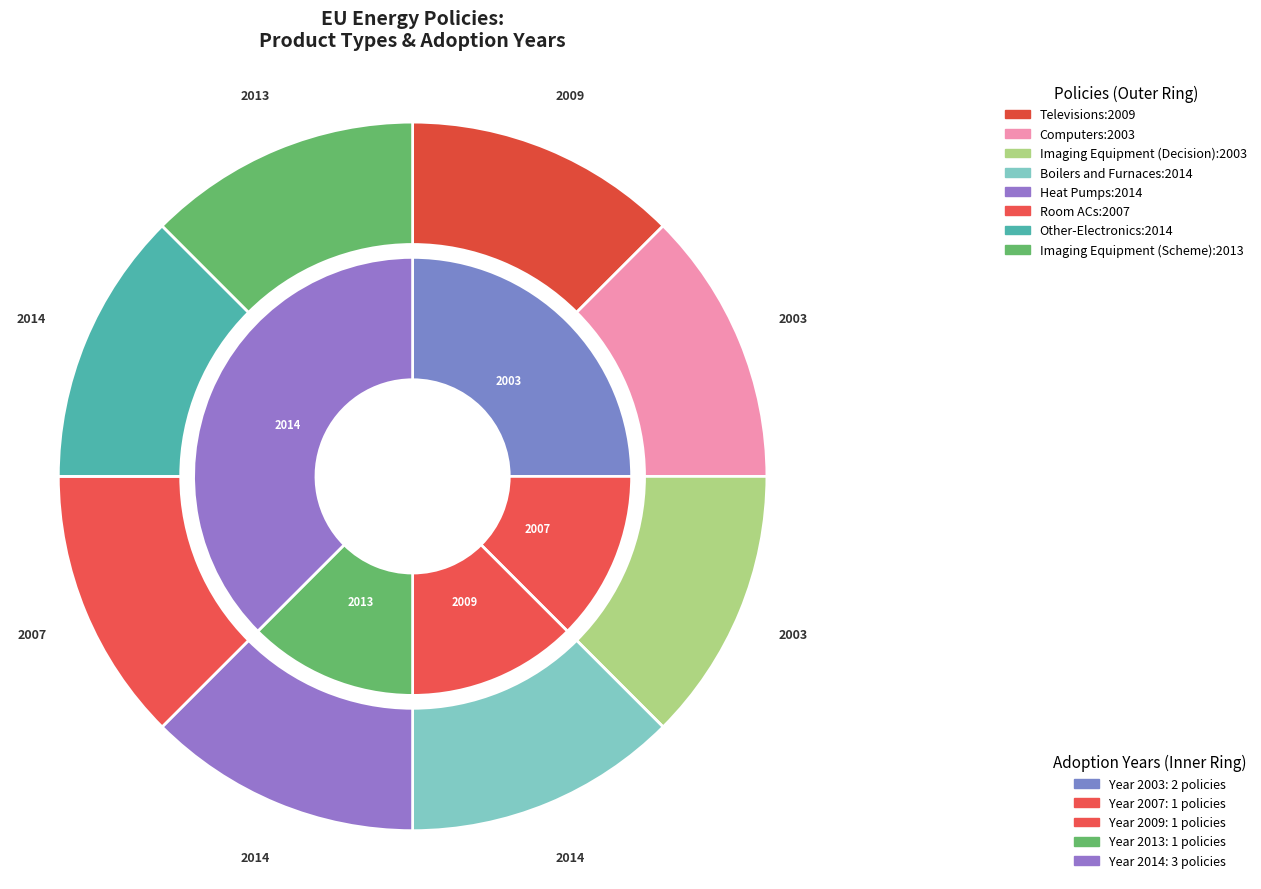

Is it true that Imaging Equipment (Scheme) is 26% of the pie?

False